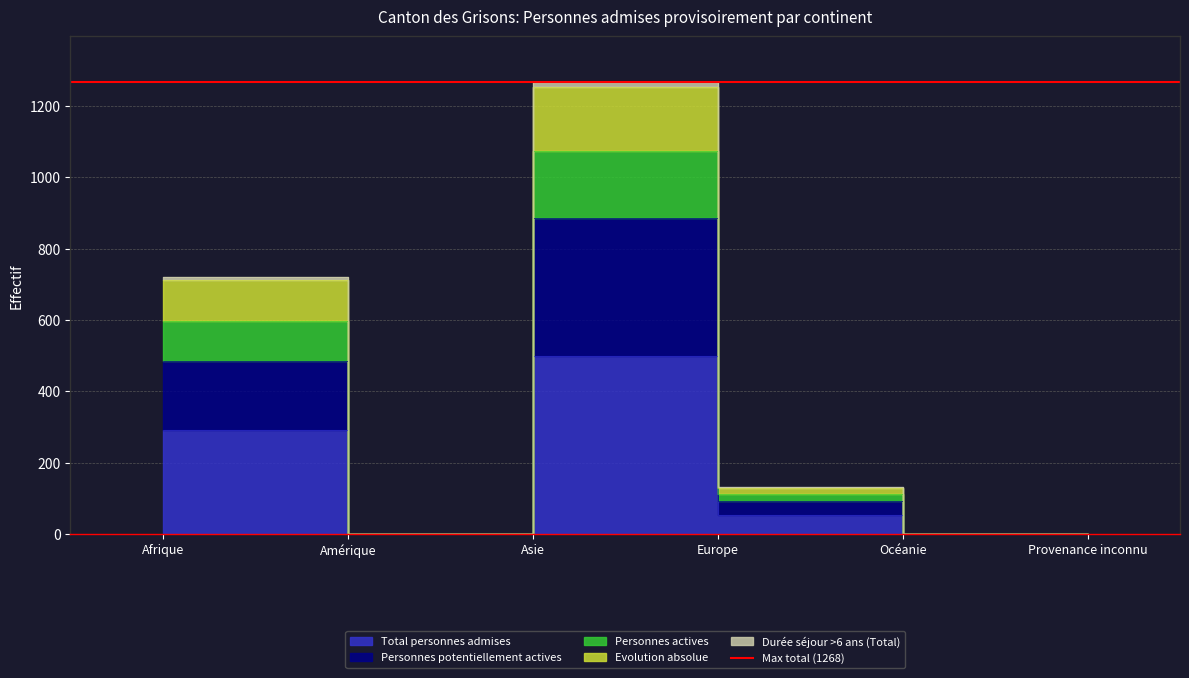

What is the greatest value displayed?

1268